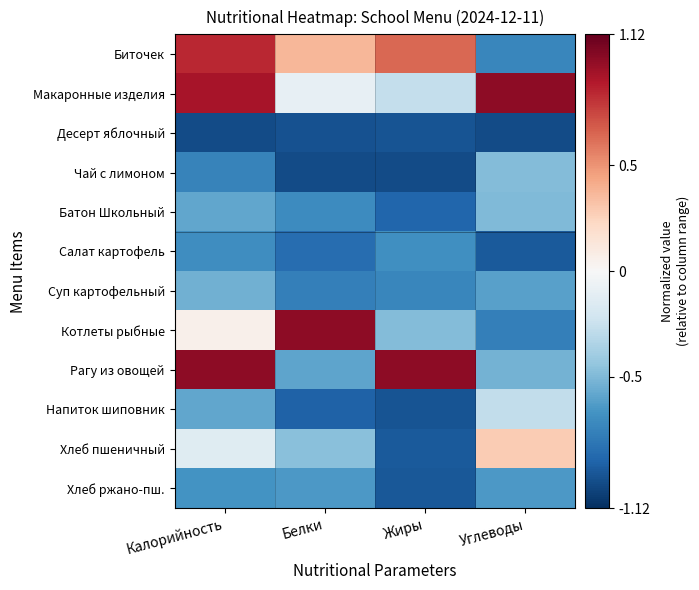

Which series changed the most between Белки and Жиры?

Рагу из овощей